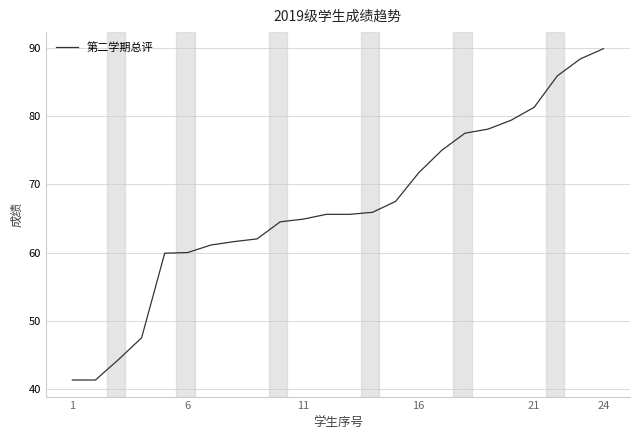

What is the smallest value displayed?

41.3